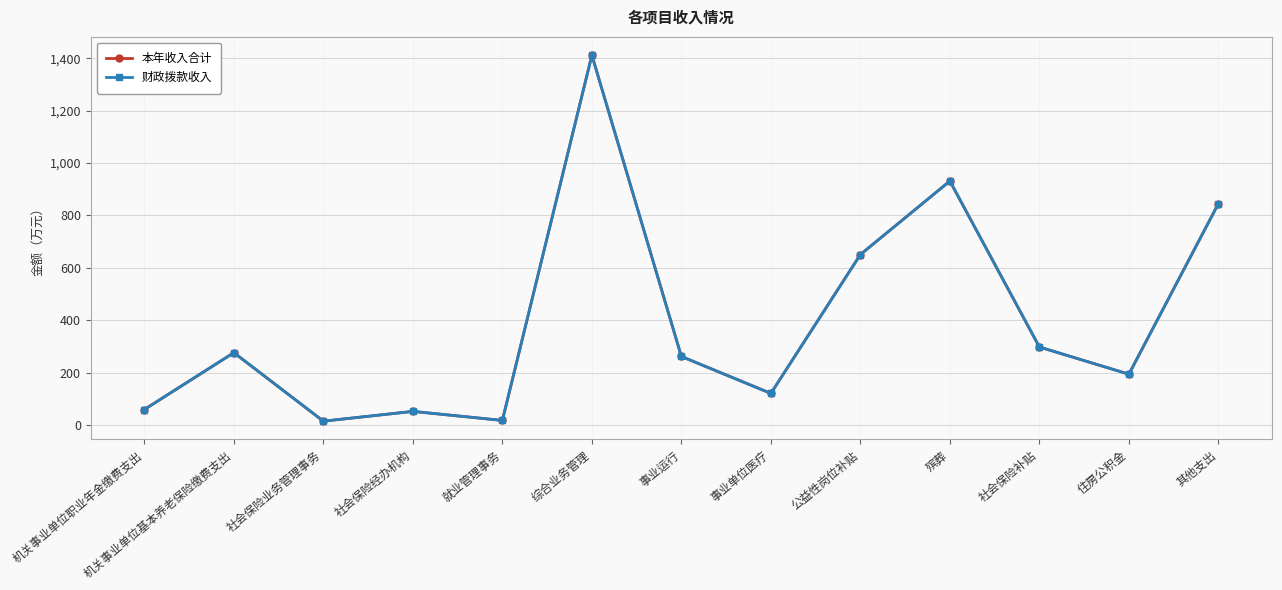

Is this an area chart (filled region under the line)?

No